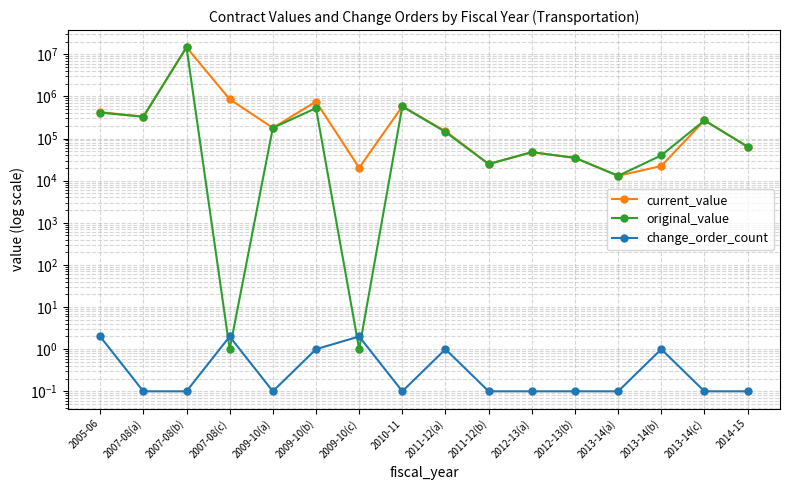

What is the sum of the original_value values at 2011-12(a) and 2009-10(b)?

669322.0